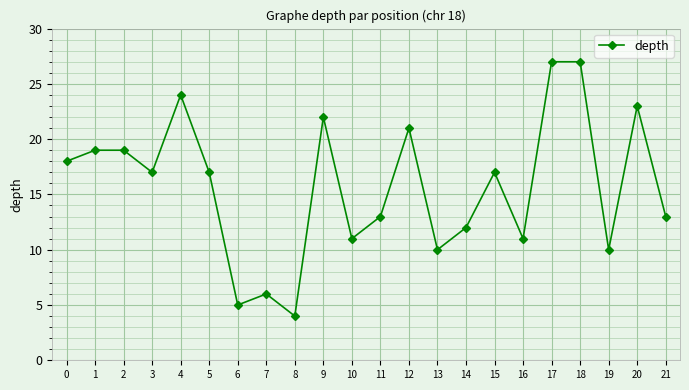

How many categories are shown in the chart?

22